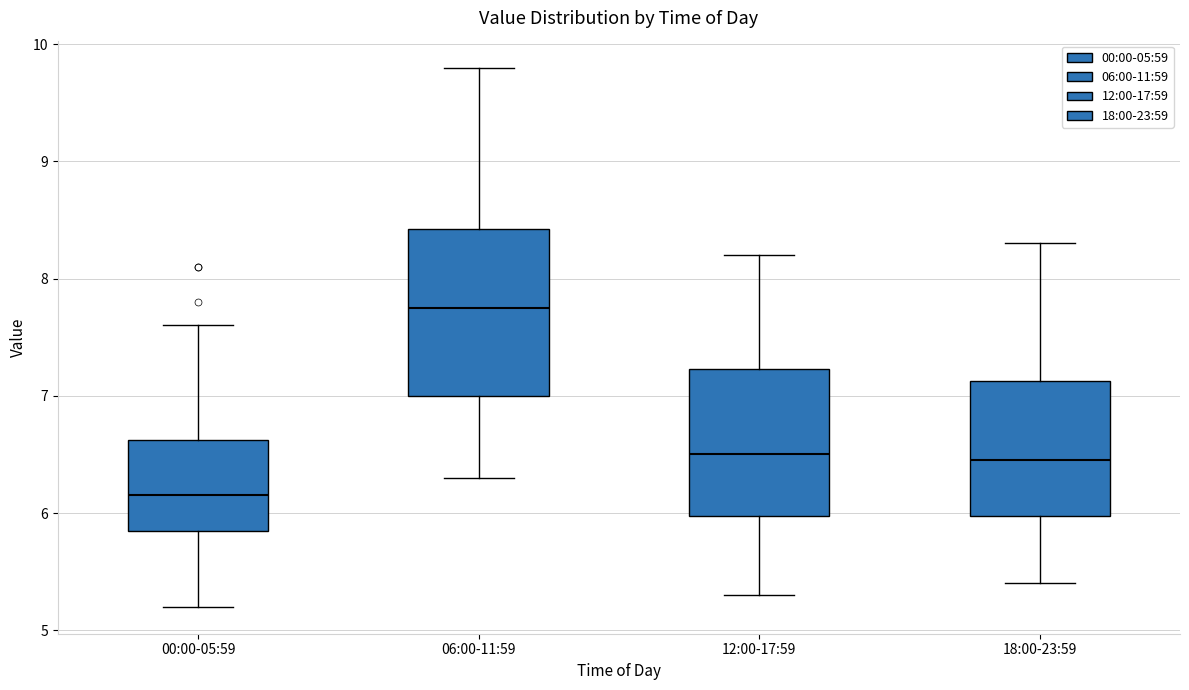

Reading left to right, read every box against the y-axis: the position of its median line, the range the box covers, and the ends of its whiskers. The values are not printed on the chart, so give them approximately, as read against the axis.

00:00-05:59: median 6.2, box 5.9 to 6.6, whiskers 5.2 to 7.6
06:00-11:59: median 7.8, box 7.0 to 8.4, whiskers 6.3 to 9.8
12:00-17:59: median 6.5, box 6.0 to 7.2, whiskers 5.3 to 8.2
18:00-23:59: median 6.5, box 6.0 to 7.1, whiskers 5.4 to 8.3